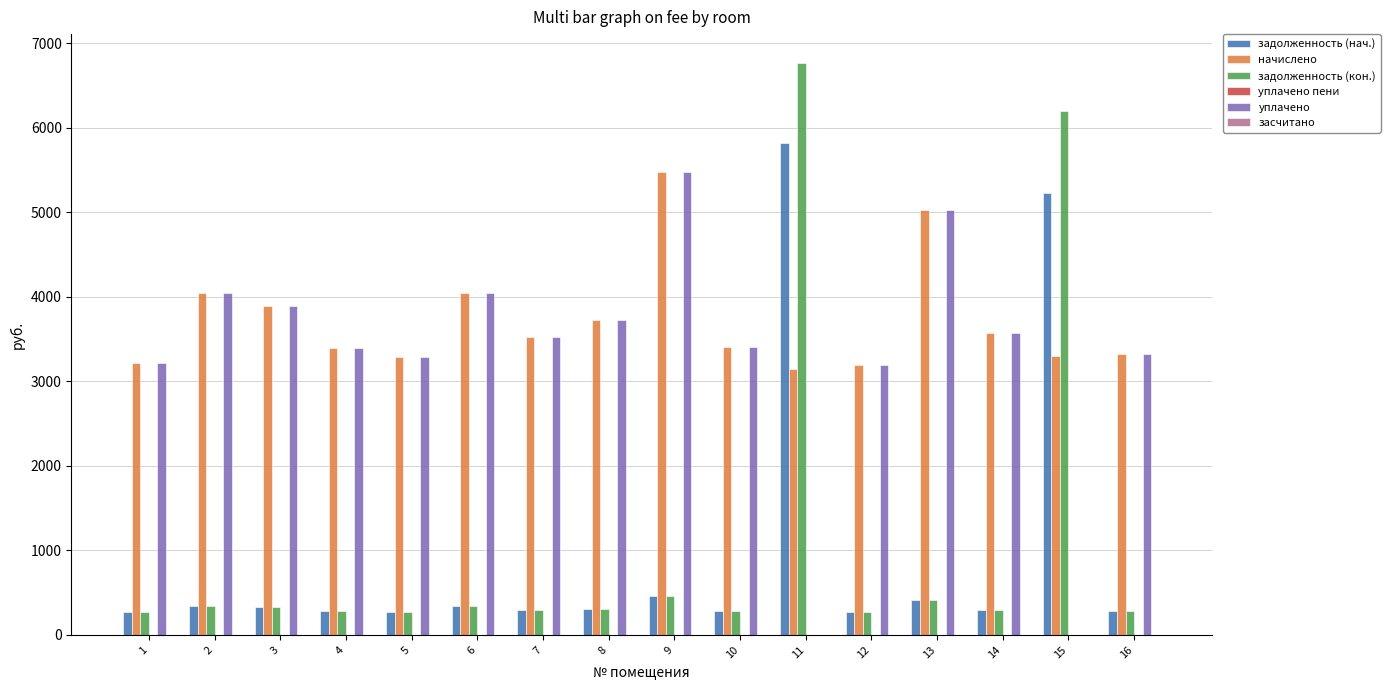

Read the начислено value at 12.

3187.8